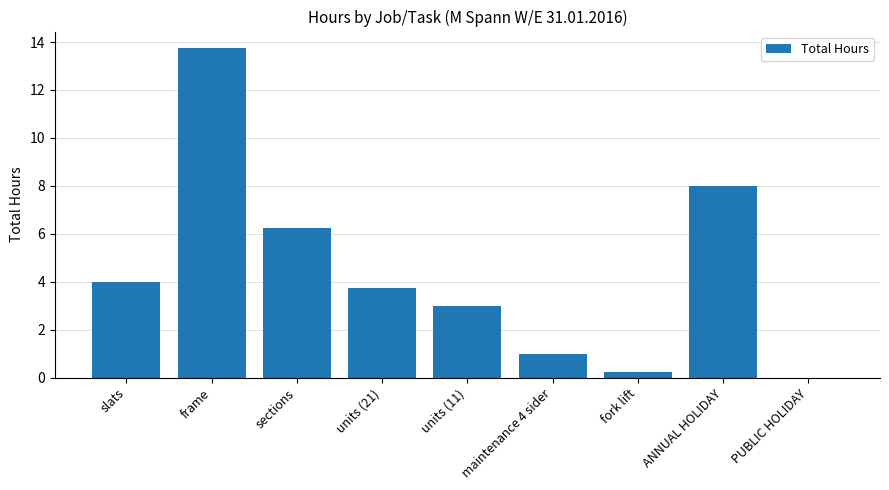

What is the sum of all values?

40.0